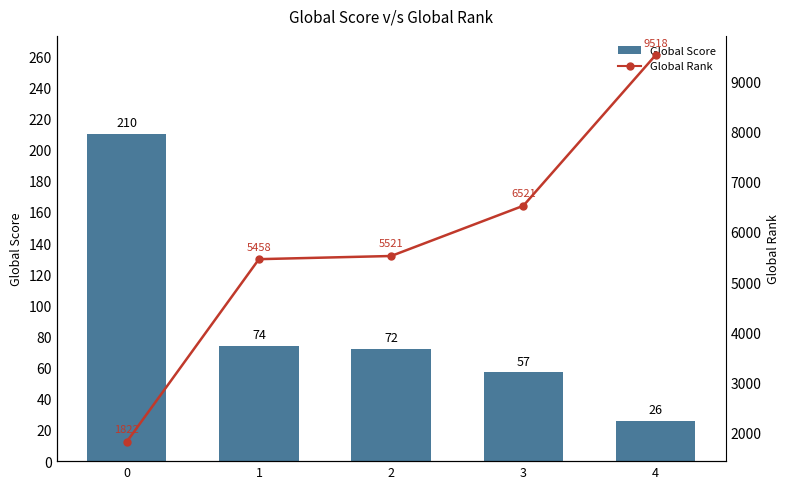

List the series in order of their peak value, lowest first.

Global Score, Global Rank